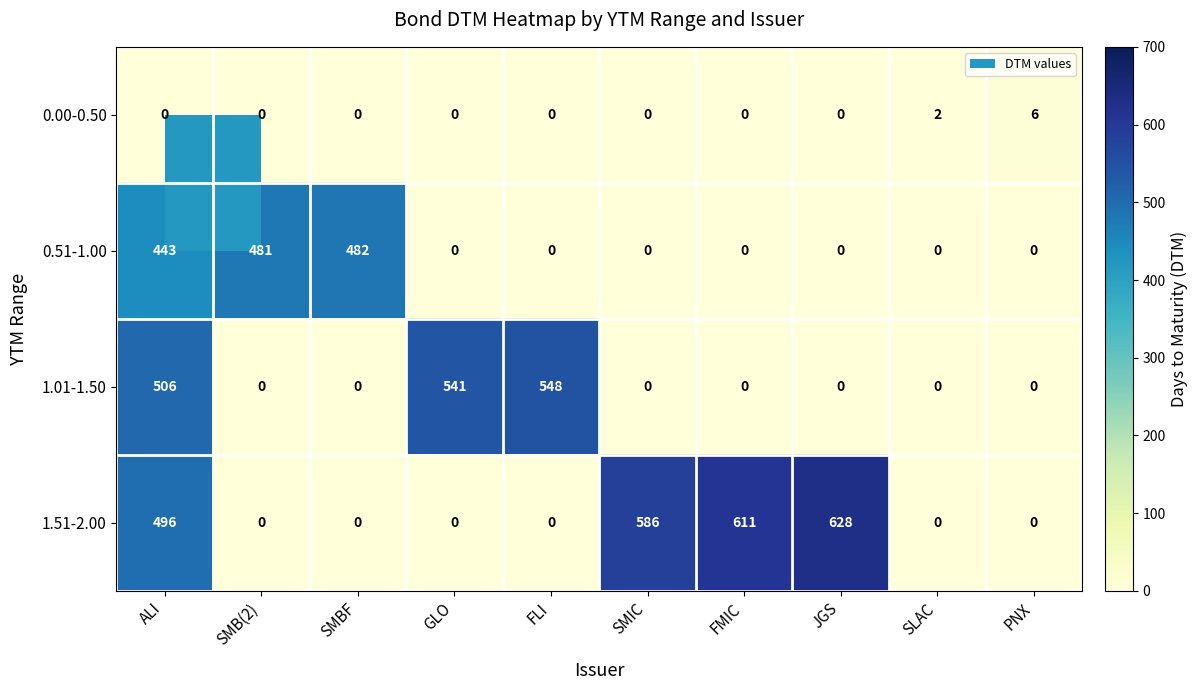

What is the difference between the maximum and minimum values in the 0.00-0.50 series?

6